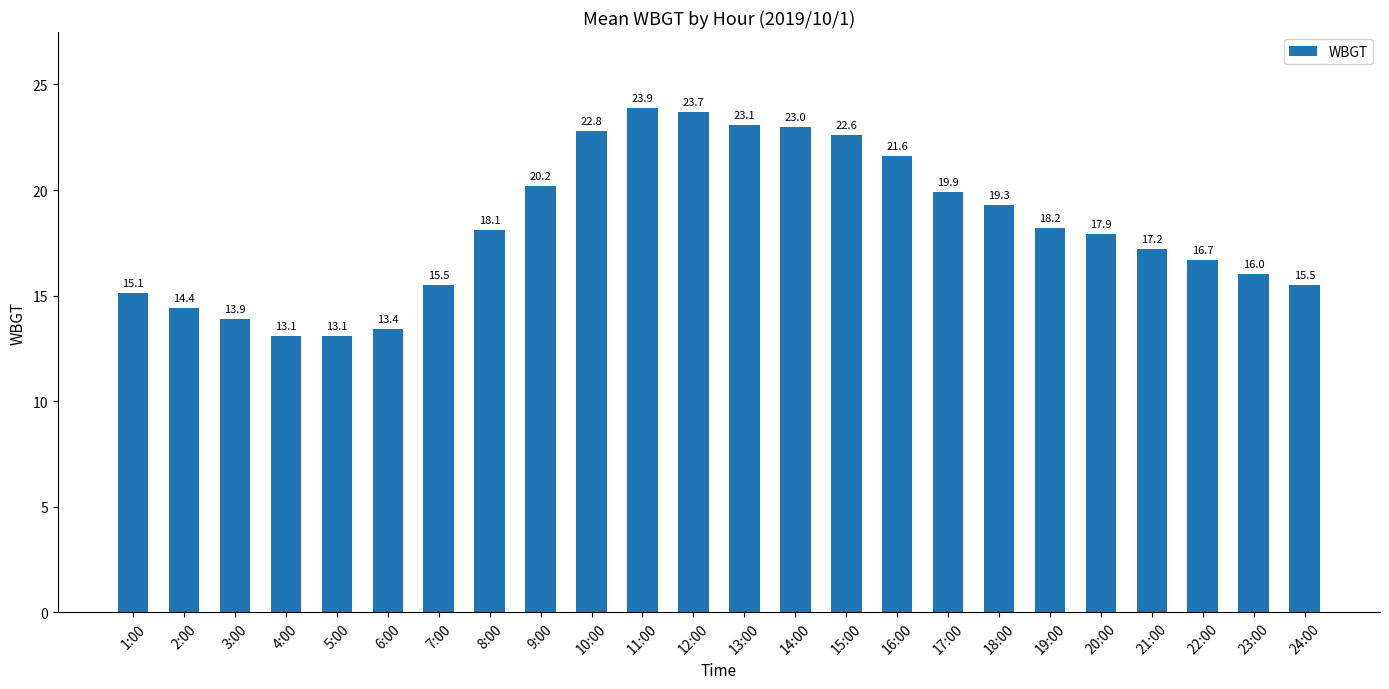

What value does the data have at 14:00?

23.0